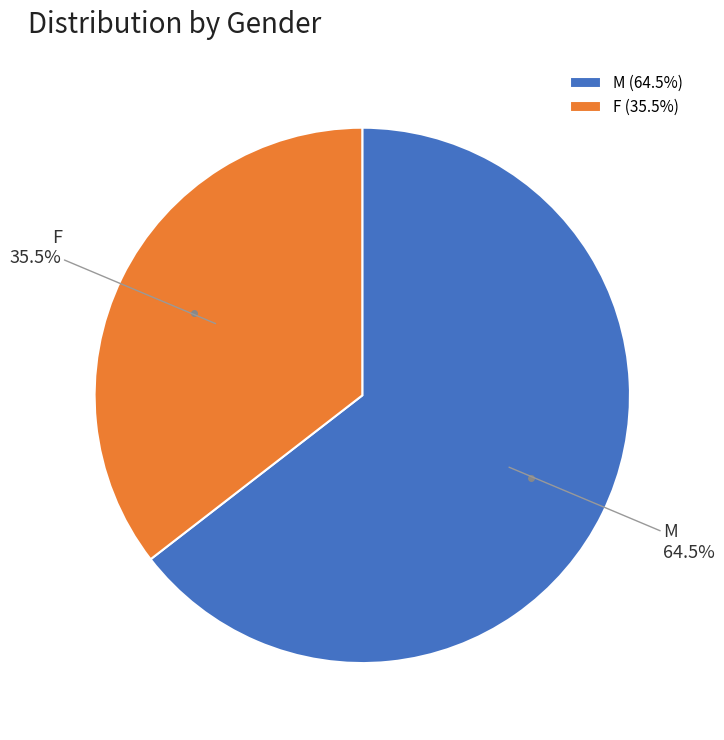

True or false: F accounts for 47% of the total.

False